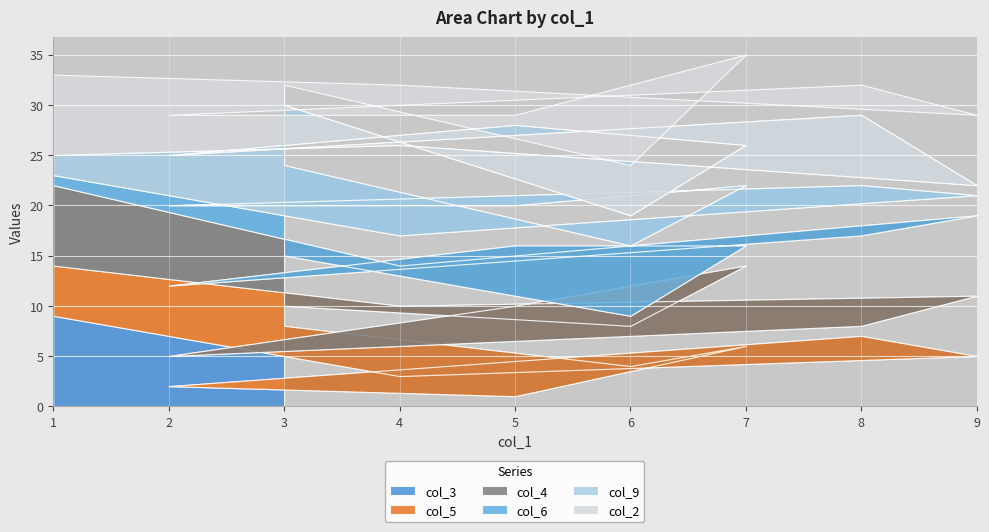

Rank the series at 9 from highest to lowest value.

col_4, col_2, col_5, col_3, col_6, col_9